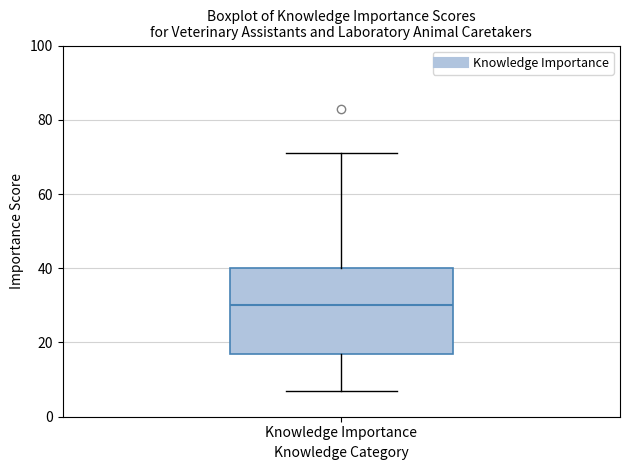

Transcribe this box plot: give where the median line is, the range the box spans, and where the two whiskers end, as read against the y-axis. The values are not printed on the chart, so give them approximately, as read against the axis.

median 30, box 18 to 40, whiskers 8 to 72